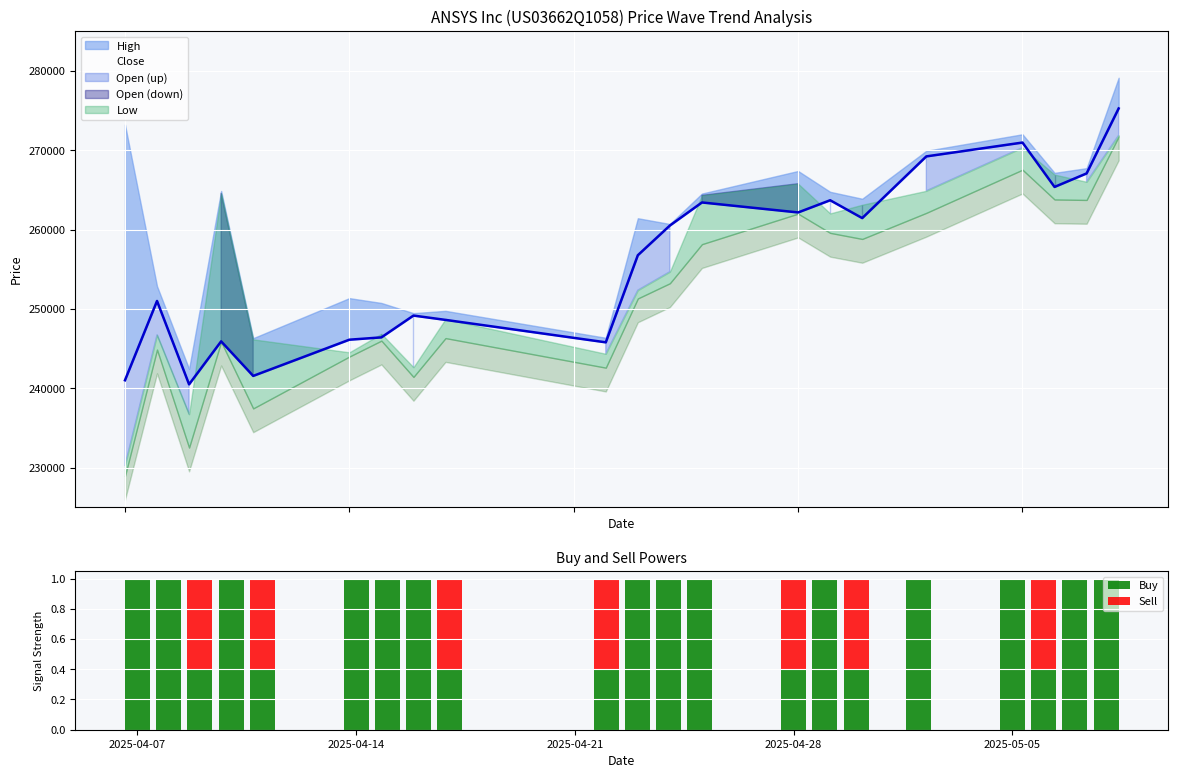

Reading left to right, list all the values displayed in this chart.

Buy: 1.0	1.0	0.4	1.0	0.4	1.0	1.0	1.0	0.4	0.4	1.0	1.0	1.0	0.4	1.0	0.4	1.0	1.0	0.4	1.0	1.0
Sell: 0.0	0.0	0.6	0.0	0.6	0.0	0.0	0.0	0.6	0.6	0.0	0.0	0.0	0.6	0.0	0.6	0.0	0.0	0.6	0.0	0.0